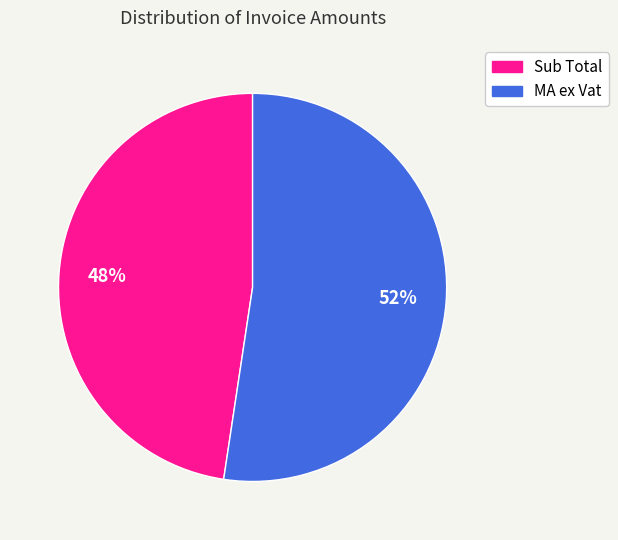

Count the number of slices in the pie.

2